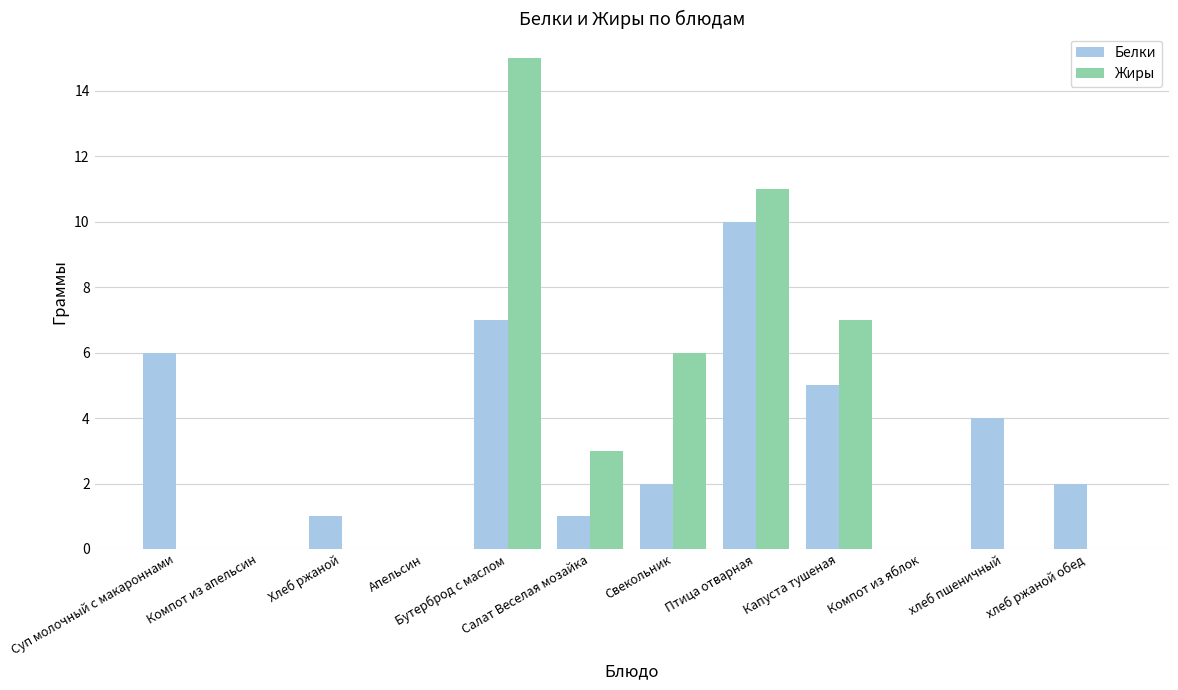

What are all the series names shown in the legend?

Белки, Жиры